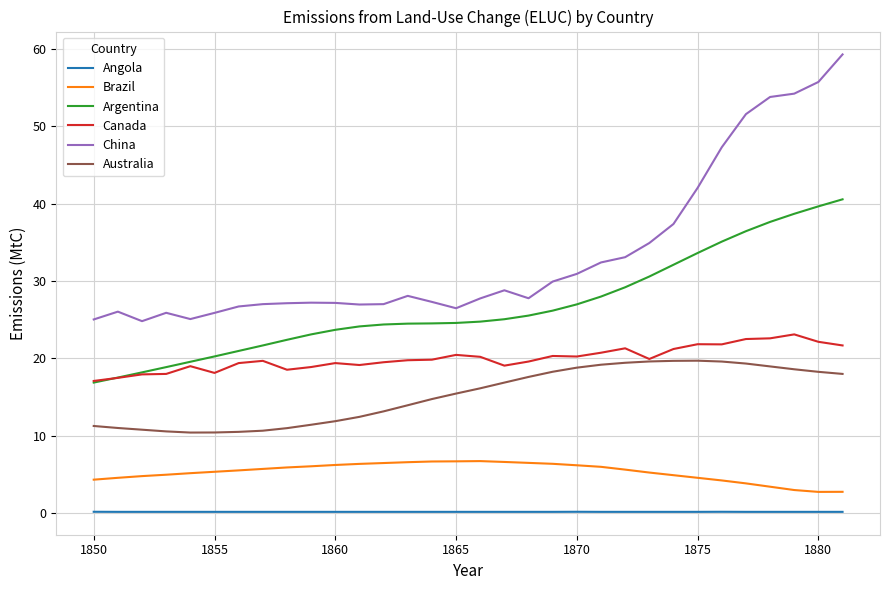

Rank the series by their maximum value, from lowest to highest.

Angola, Brazil, Australia, Canada, Argentina, China